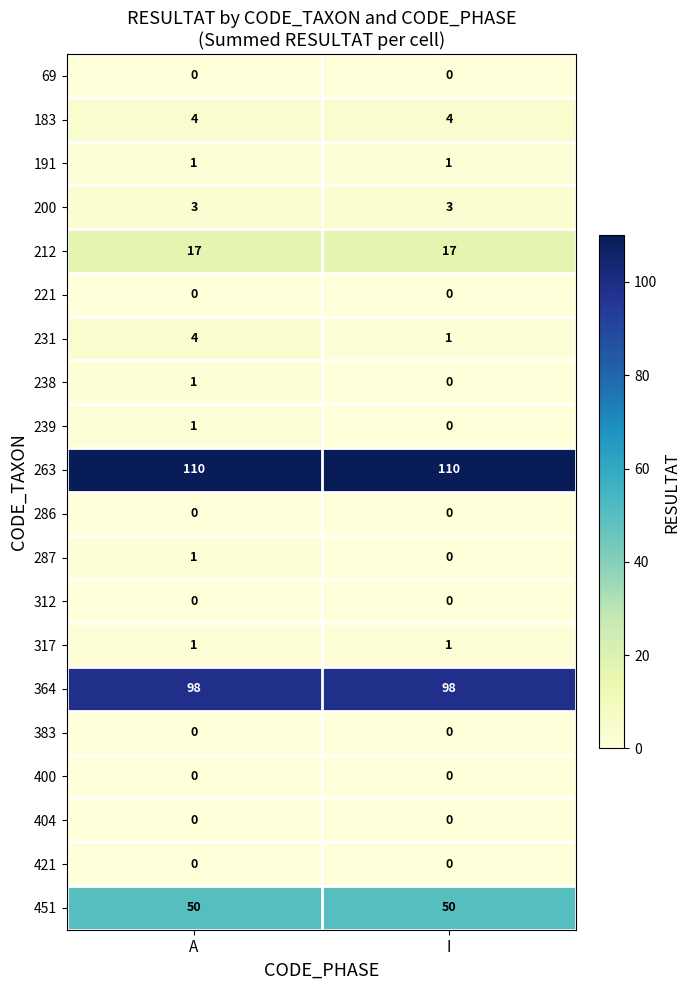

At which label is 238 closest to 0?

I